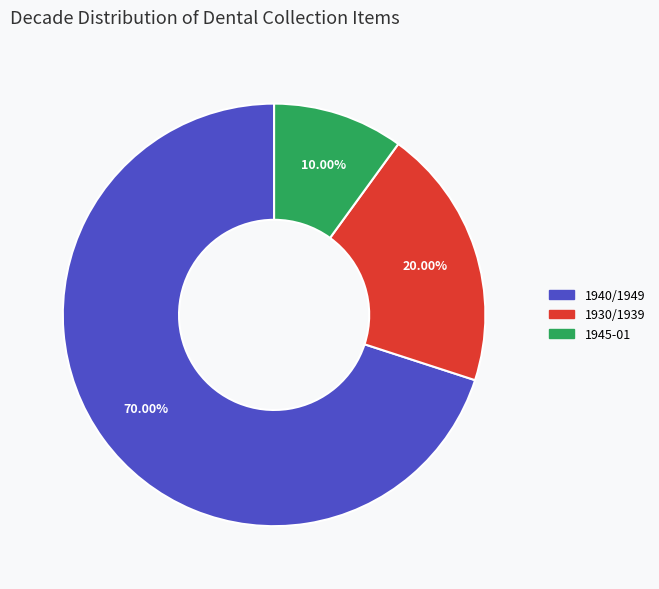

What is the ratio of the value at 1930/1939 to the value at 1940/1949?

0.3